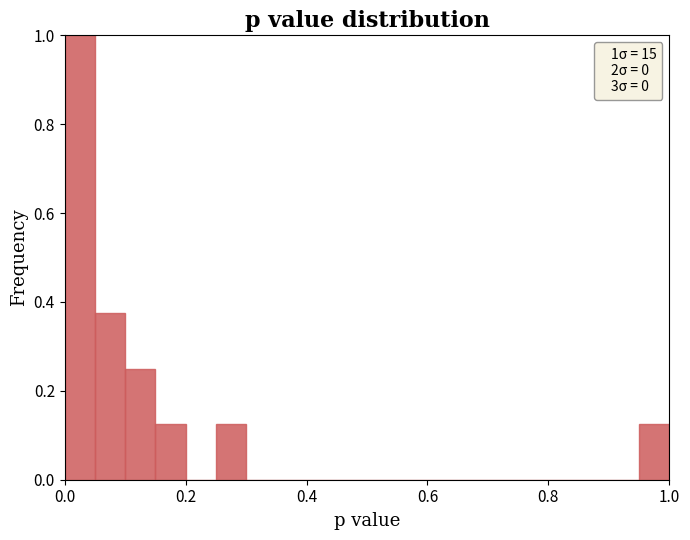

Around what value on the x-axis is the tallest bar? Give the approximate position of its centre, as read against the axis.

0.02